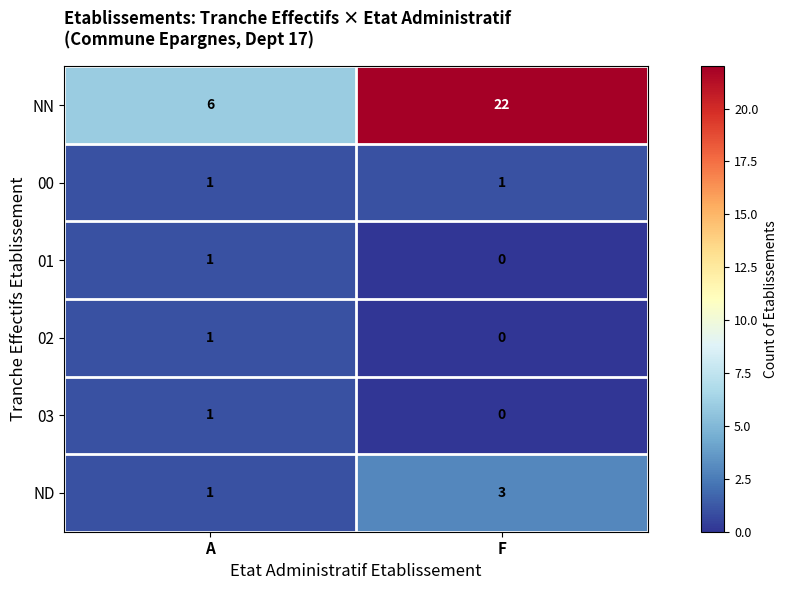

At which category does the chart reach its minimum across all series?

F